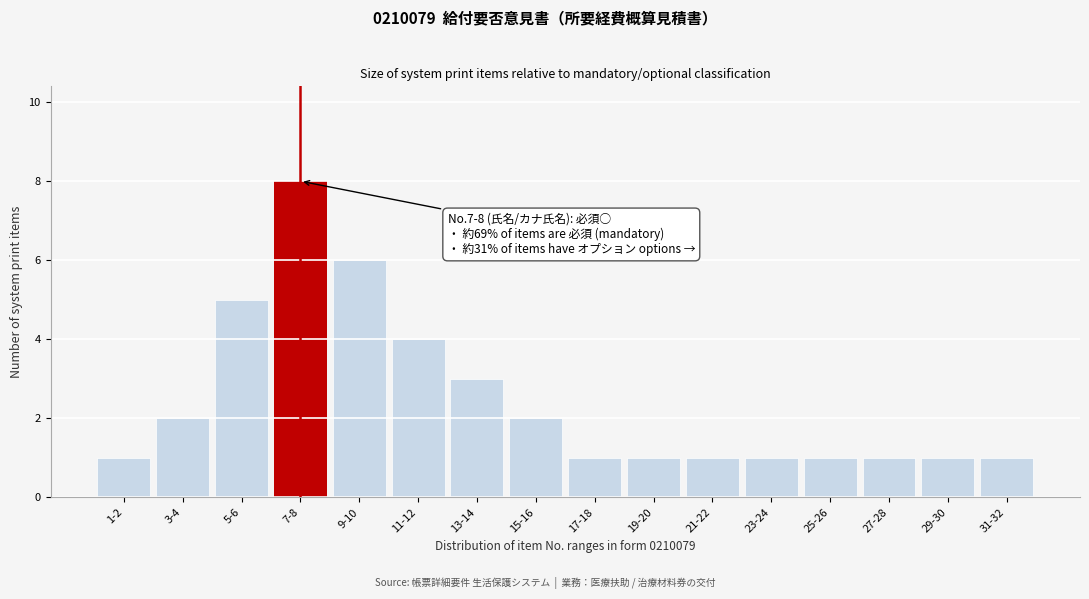

Reading left to right, extract all data points from this chart.

1-2=1	3-4=2	5-6=5	7-8=8	9-10=6	11-12=4	13-14=3	15-16=2	17-18=1	19-20=1	21-22=1	23-24=1	25-26=1	27-28=1	29-30=1	31-32=1